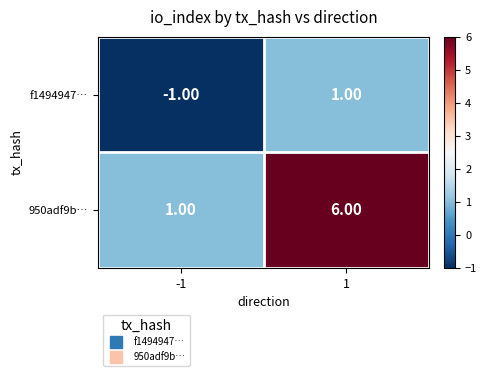

Which series has the widest spread of values?

950adf9b…